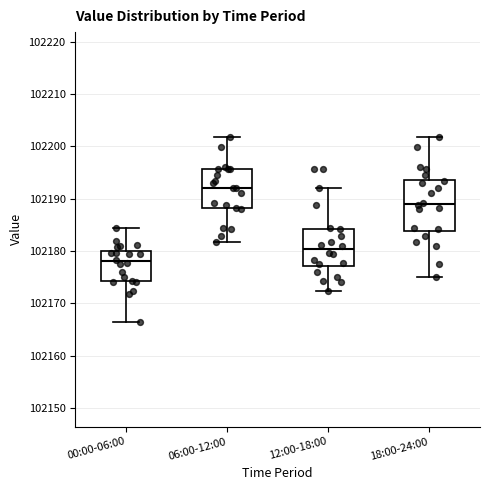

Reading left to right, read every box against the y-axis: the position of its median line, the range the box covers, and the ends of its whiskers. The values are not printed on the chart, so give them approximately, as read against the axis.

00:00-06:00: median 102178, box 102174 to 102180, whiskers 102166 to 102184
06:00-12:00: median 102192, box 102188 to 102196, whiskers 102182 to 102202
12:00-18:00: median 102180, box 102177 to 102184, whiskers 102172 to 102192
18:00-24:00: median 102189, box 102184 to 102194, whiskers 102175 to 102202